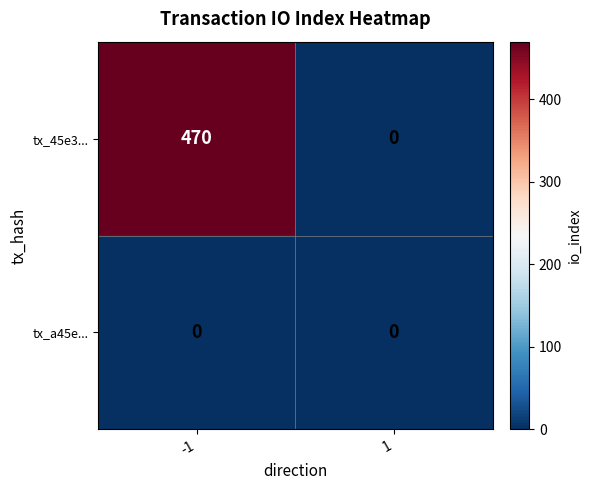

What is the average value of the tx_45e3... series?

235